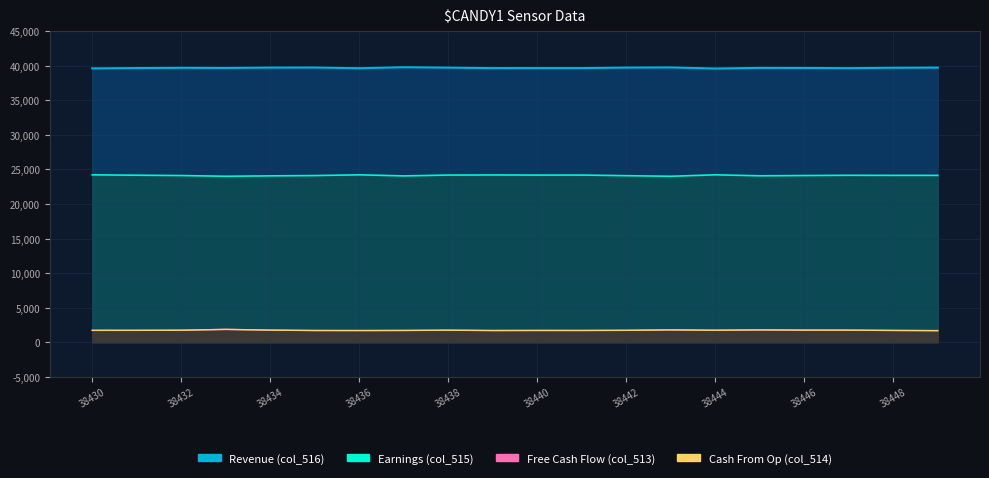

Which has a higher value, 13 or 18?

13